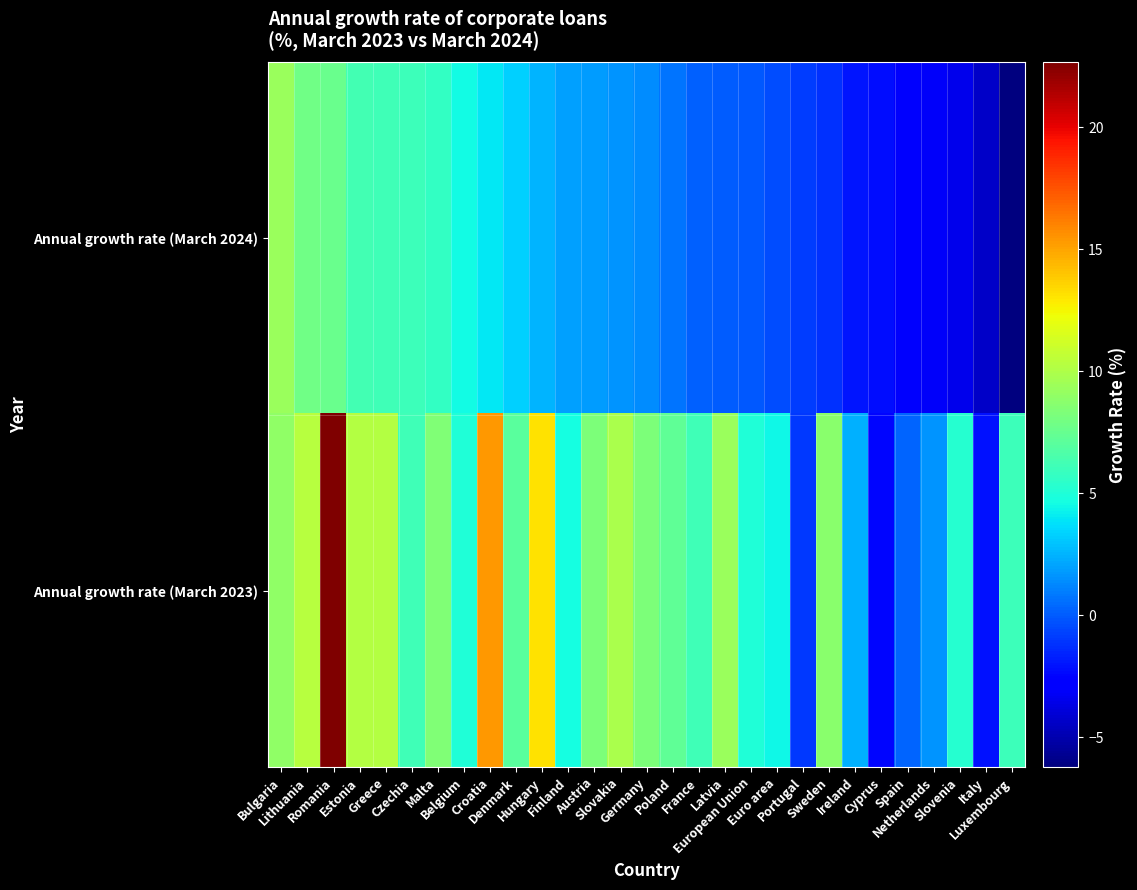

Rank the series at Belgium from lowest to highest value.

Annual growth rate (March 2024), Annual growth rate (March 2023)